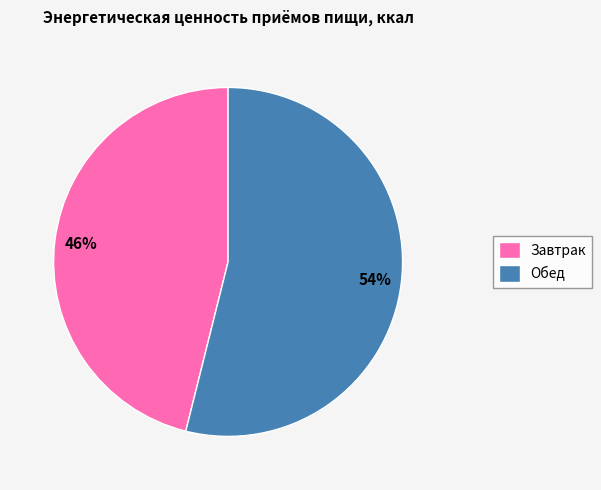

Which has a higher value, Завтрак or Обед?

Обед